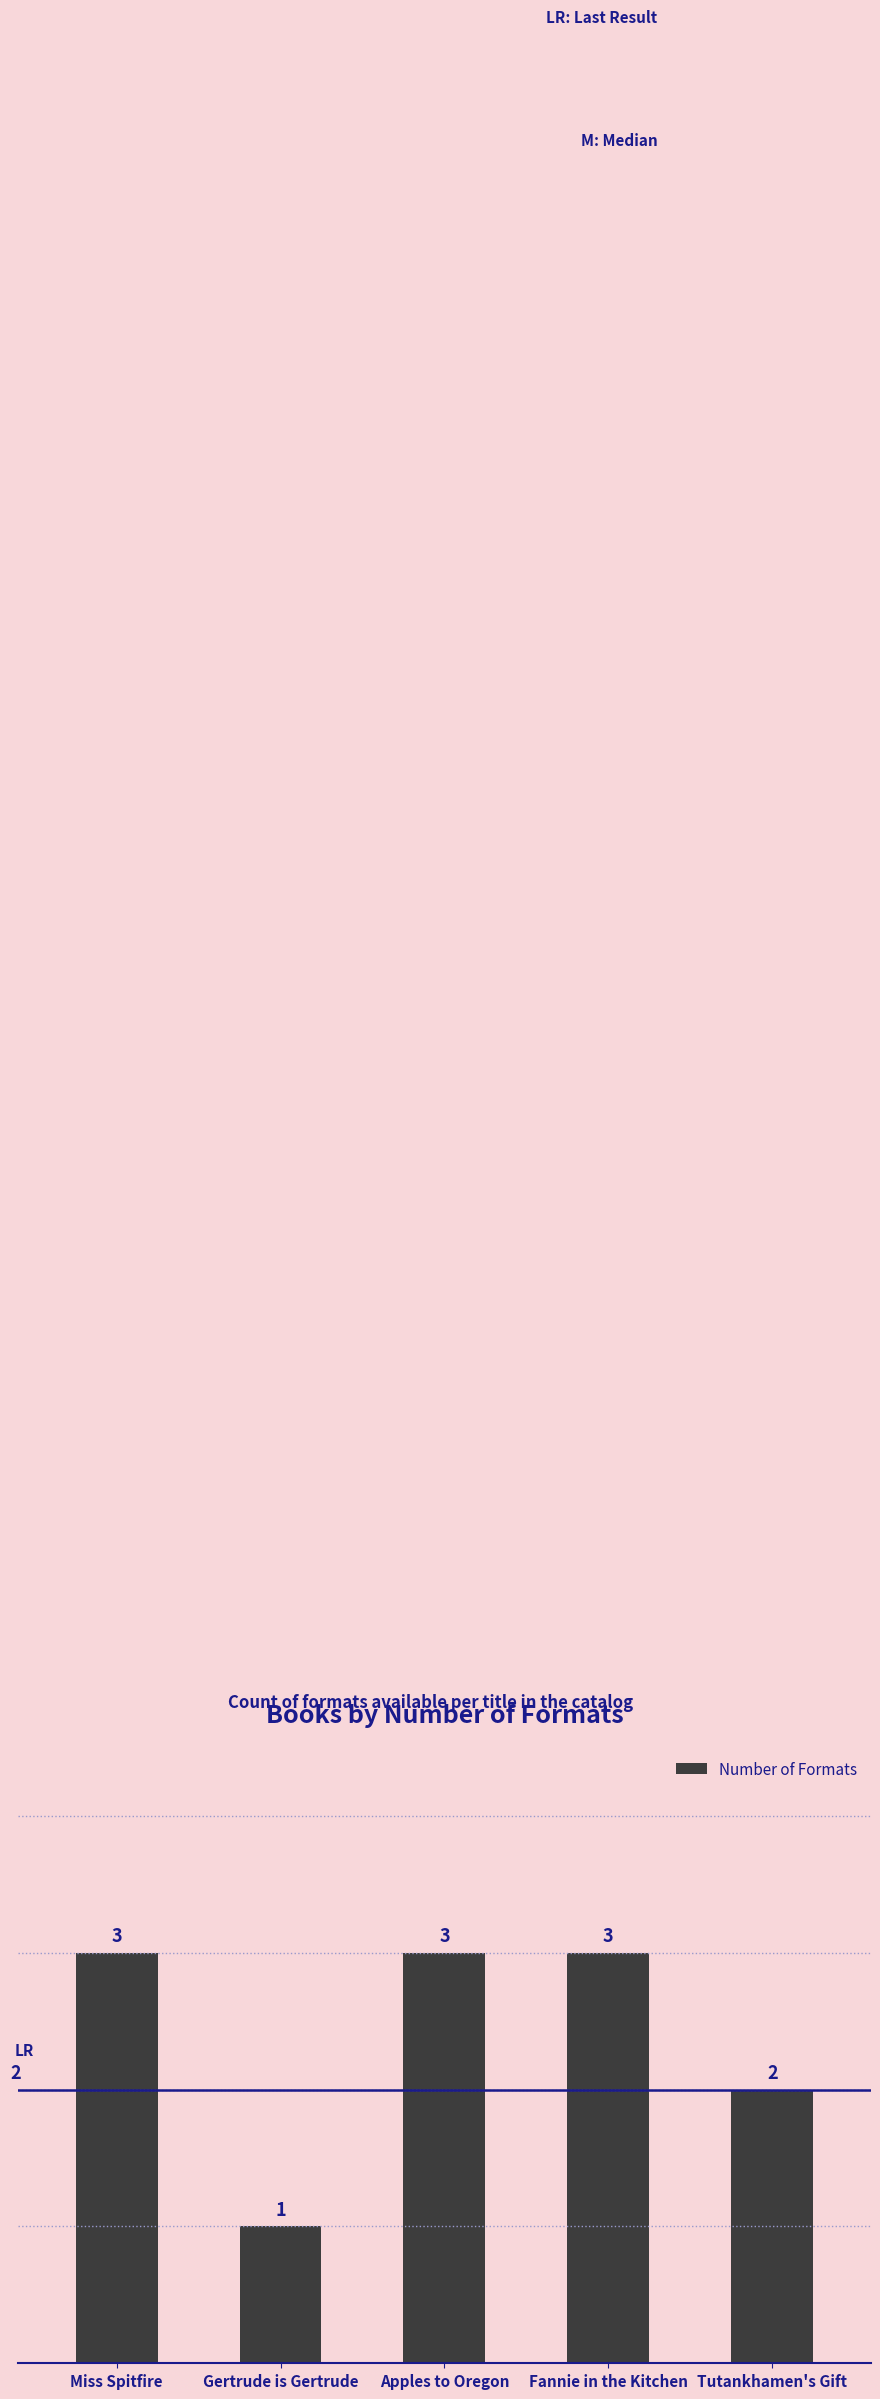

What is the label of the 1st bar from the right?

Tutankhamen's Gift